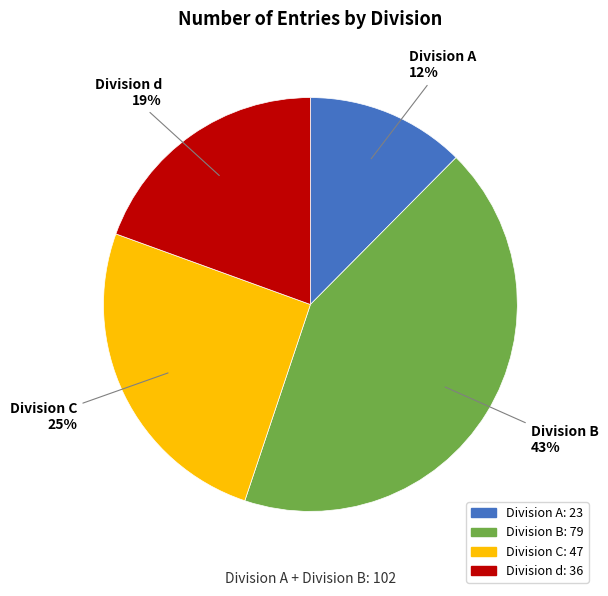

Is there a majority slice in this chart?

No